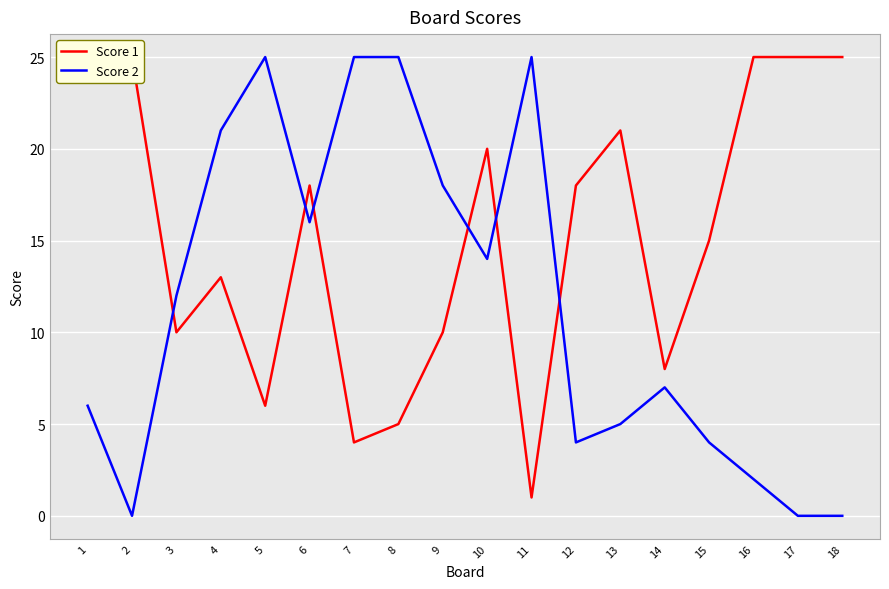

At which label is Score 2 closest to 12?

3